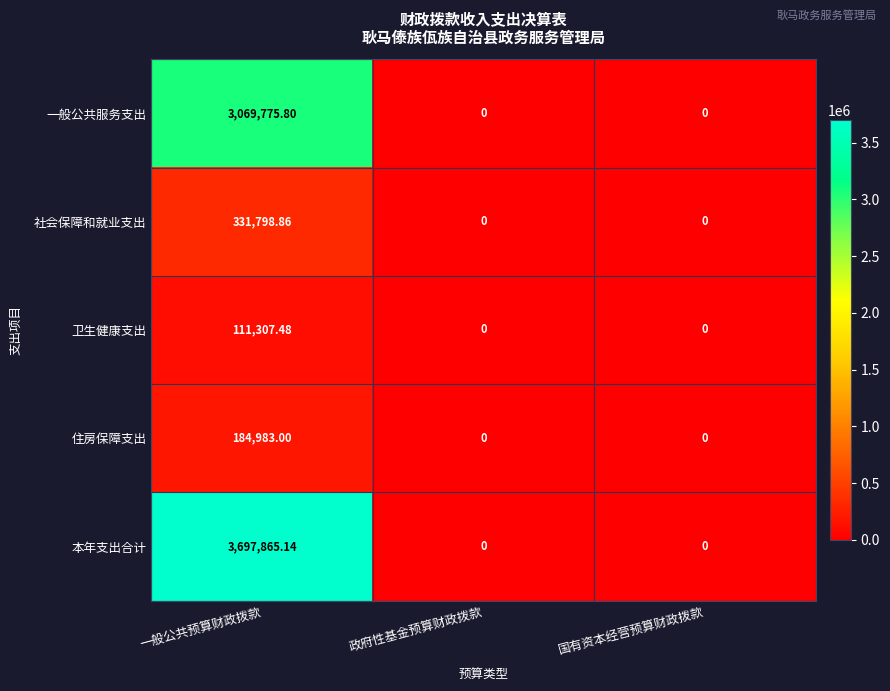

List the series in order of their peak value, lowest first.

卫生健康支出, 住房保障支出, 社会保障和就业支出, 一般公共服务支出, 本年支出合计